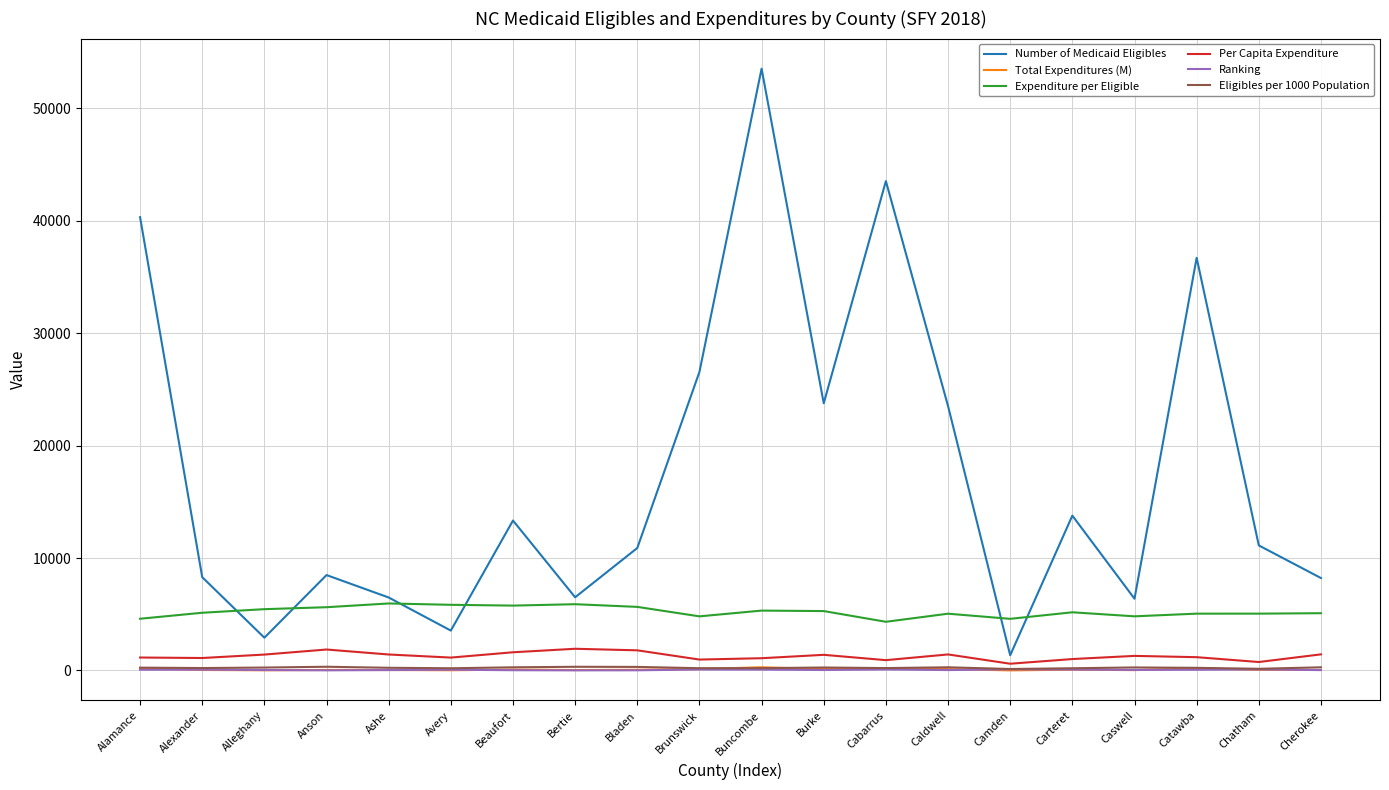

What is the total value across all series at Catawba?

43416.9